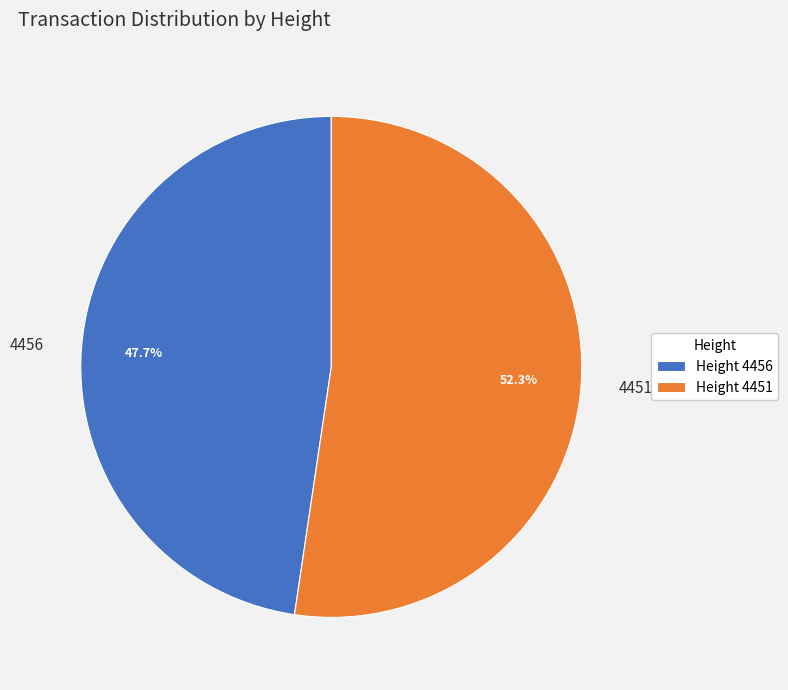

What percentage is NOT represented by 4451?

47.7%